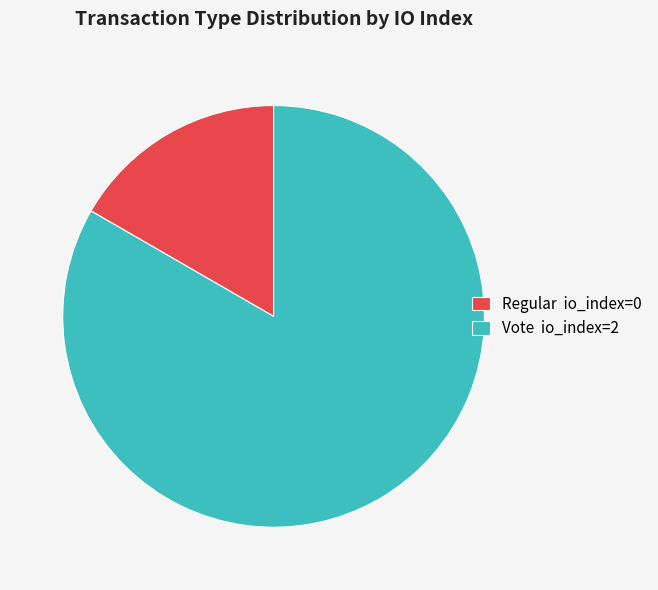

The Regular io_index=0 slice represents 17% of the pie. True or false?

True